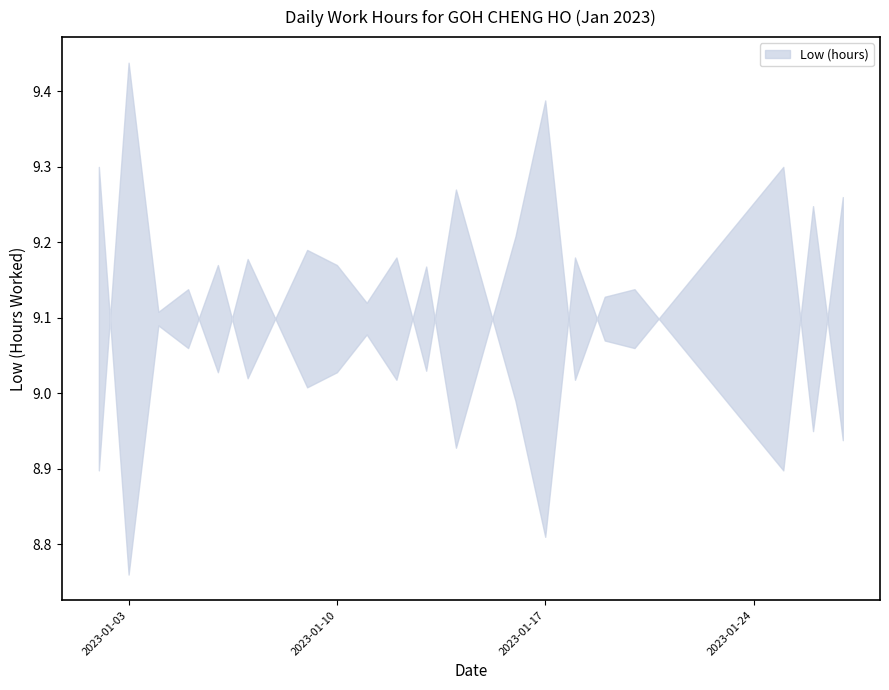

Where is the first local minimum?

2023-01-03